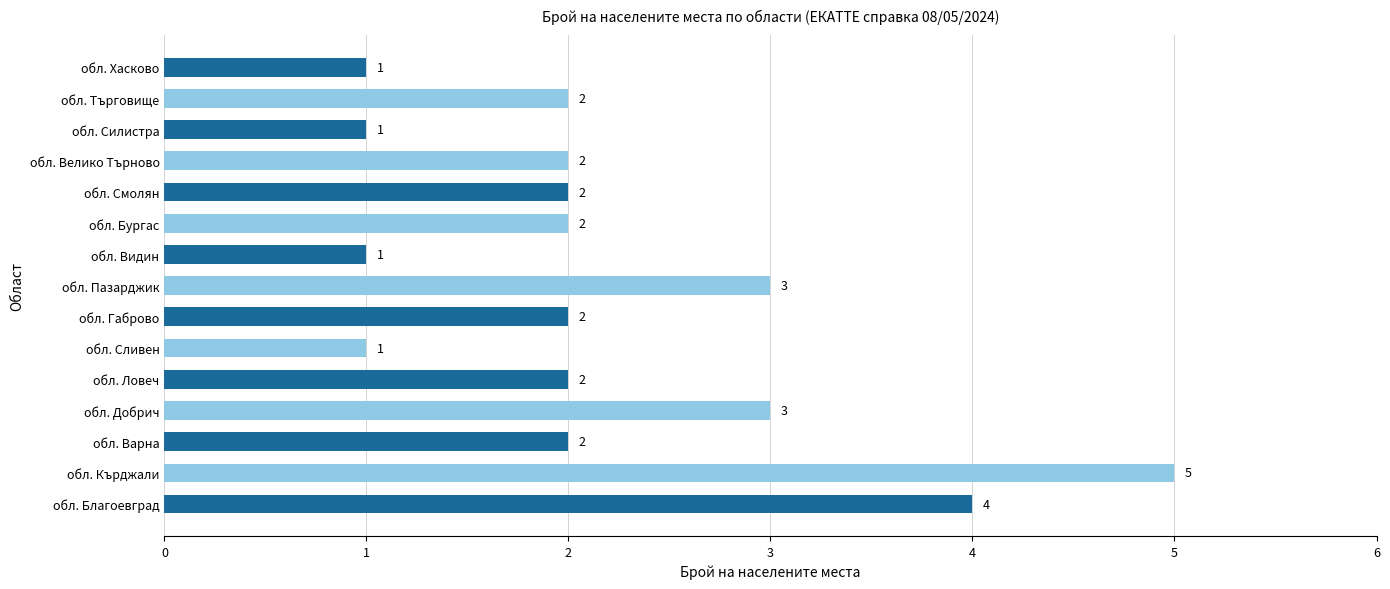

How many values are between 1 and 3?

13